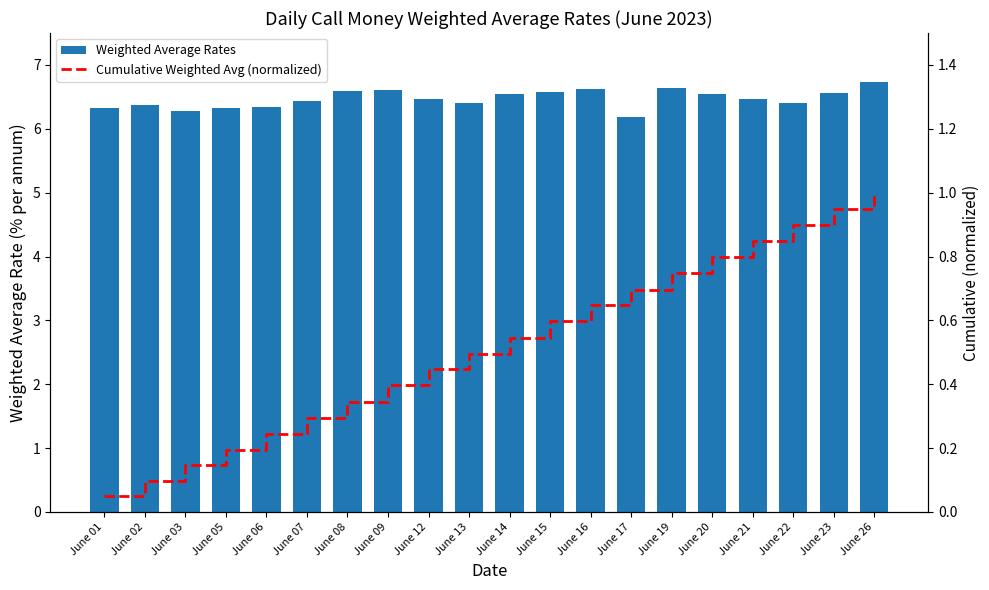

What is the sum of all Cumulative Weighted Avg (normalized) values?

10.4